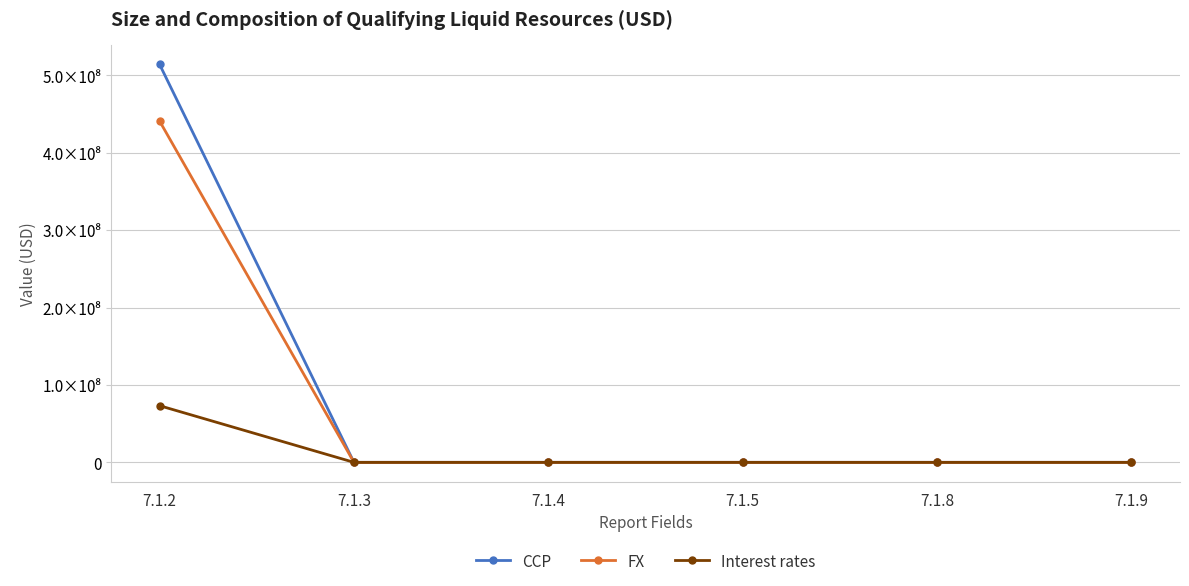

Is it true that Interest rates equals 0.0 at 7.1.4?

True